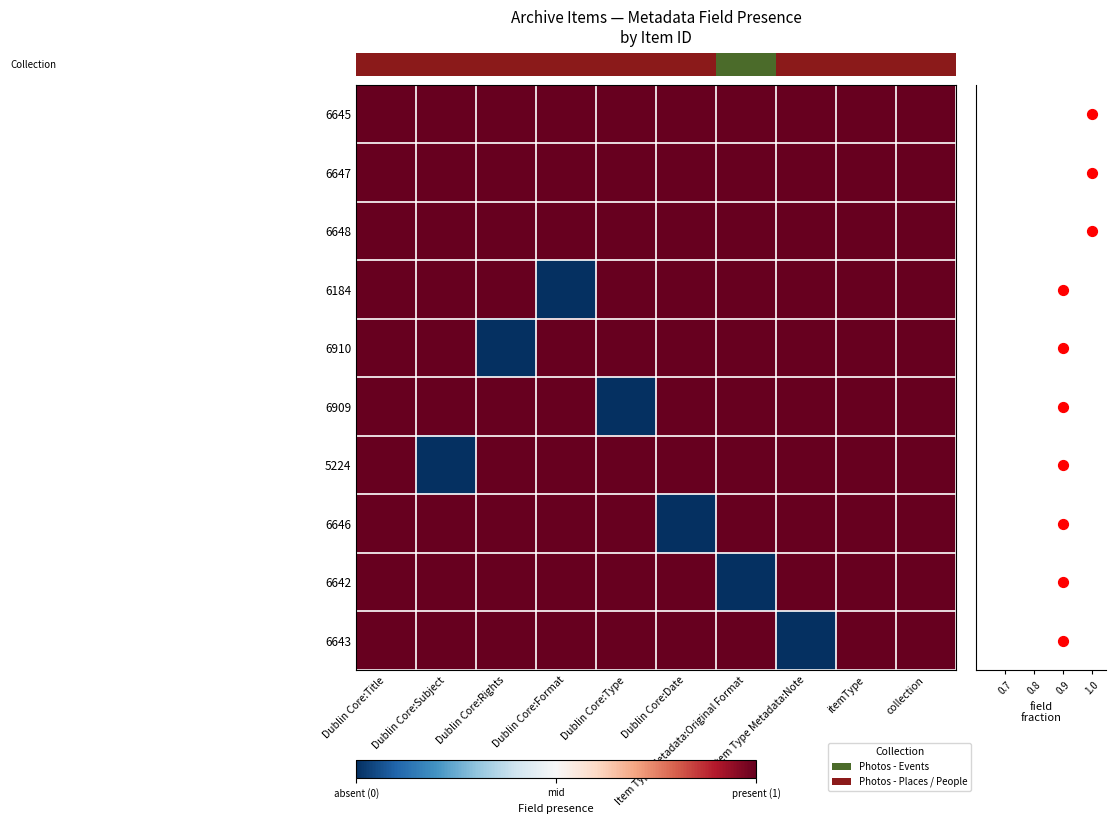

Is the value of 6184 at Dublin Core:Title greater than the value of 6648 at Dublin Core:Rights?

No